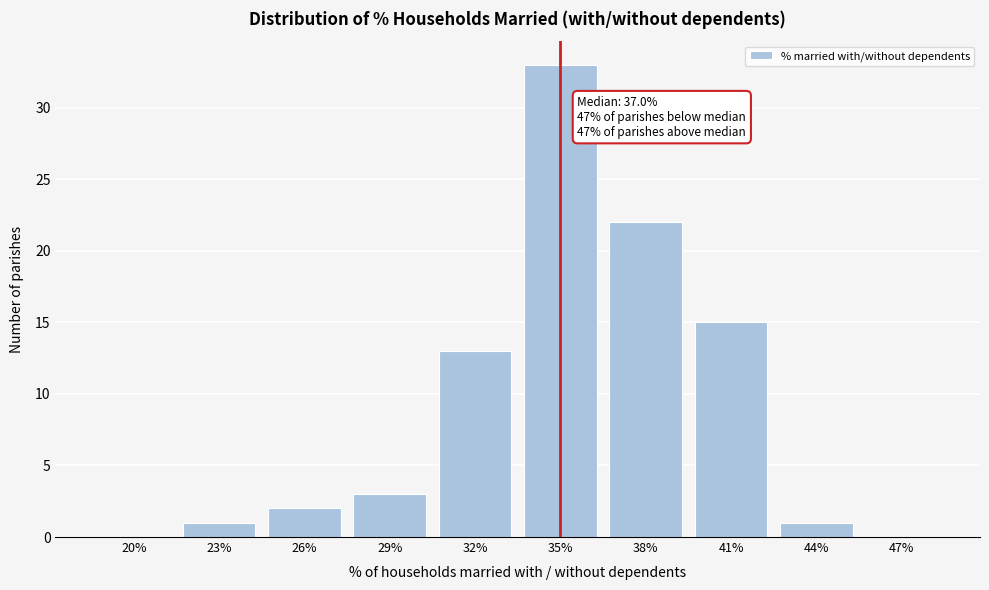

Reading right to left, extract all data points from this chart.

47%=0	44%=1	41%=15	38%=22	35%=33	32%=13	29%=3	26%=2	23%=1	20%=0